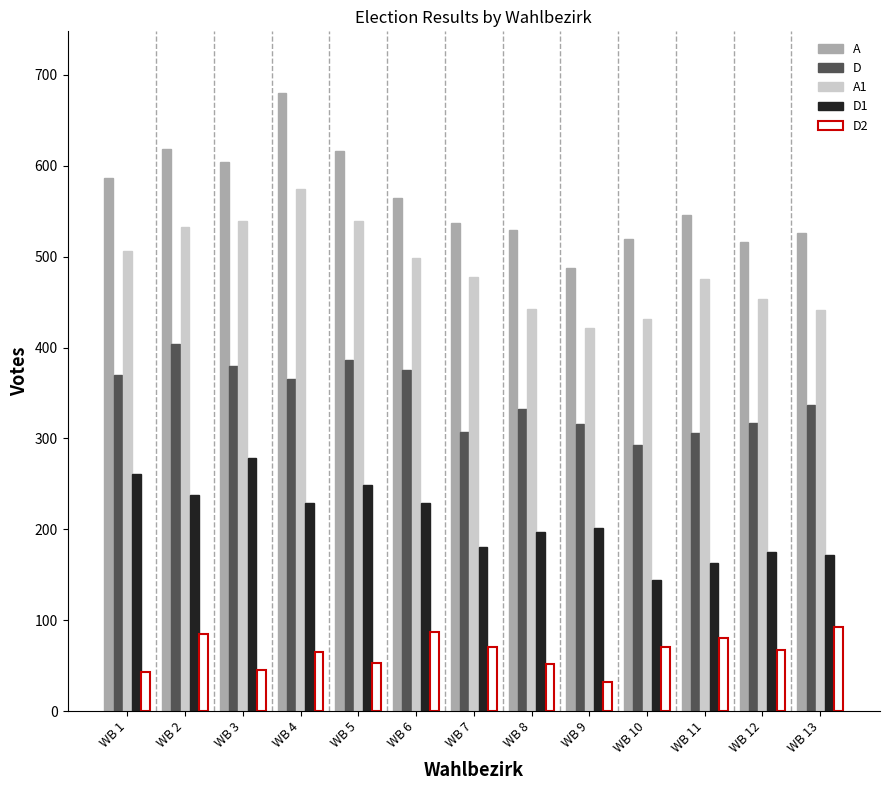

Which series has the largest range (max minus min)?

A